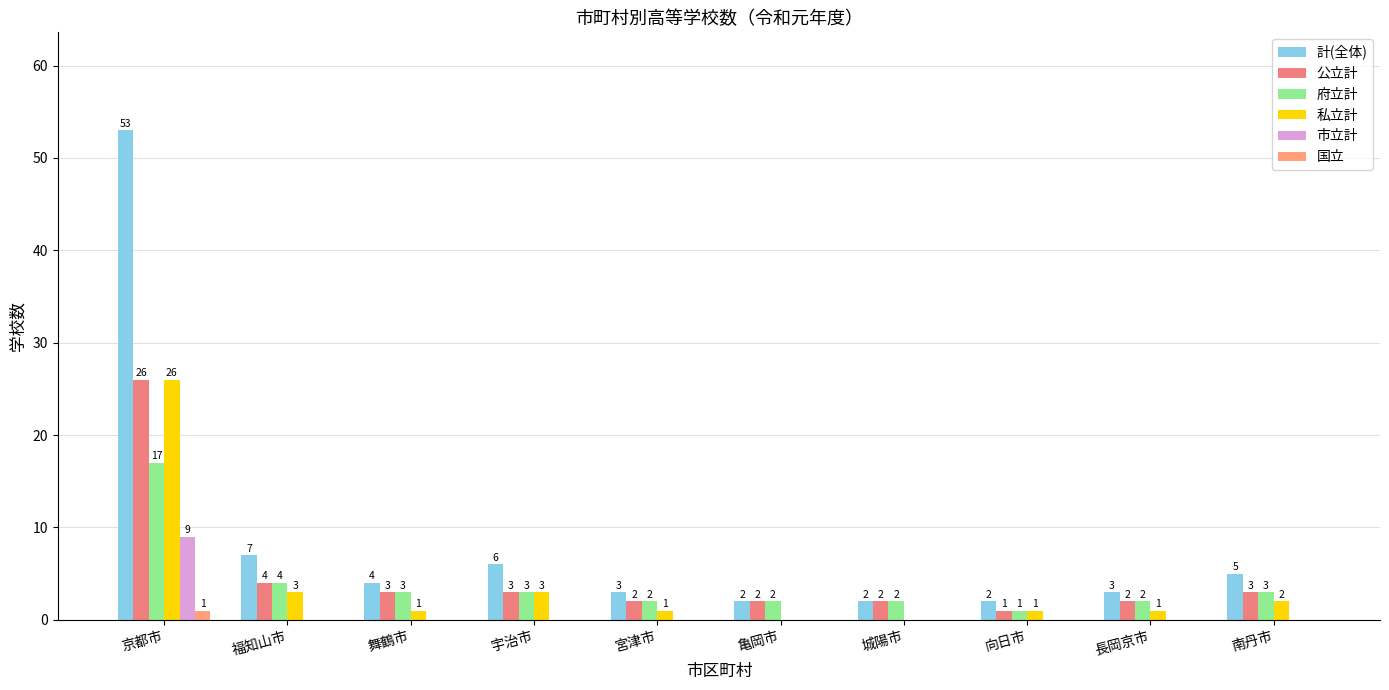

What is the value of the 公立計 bar at the 5th from the left?

2